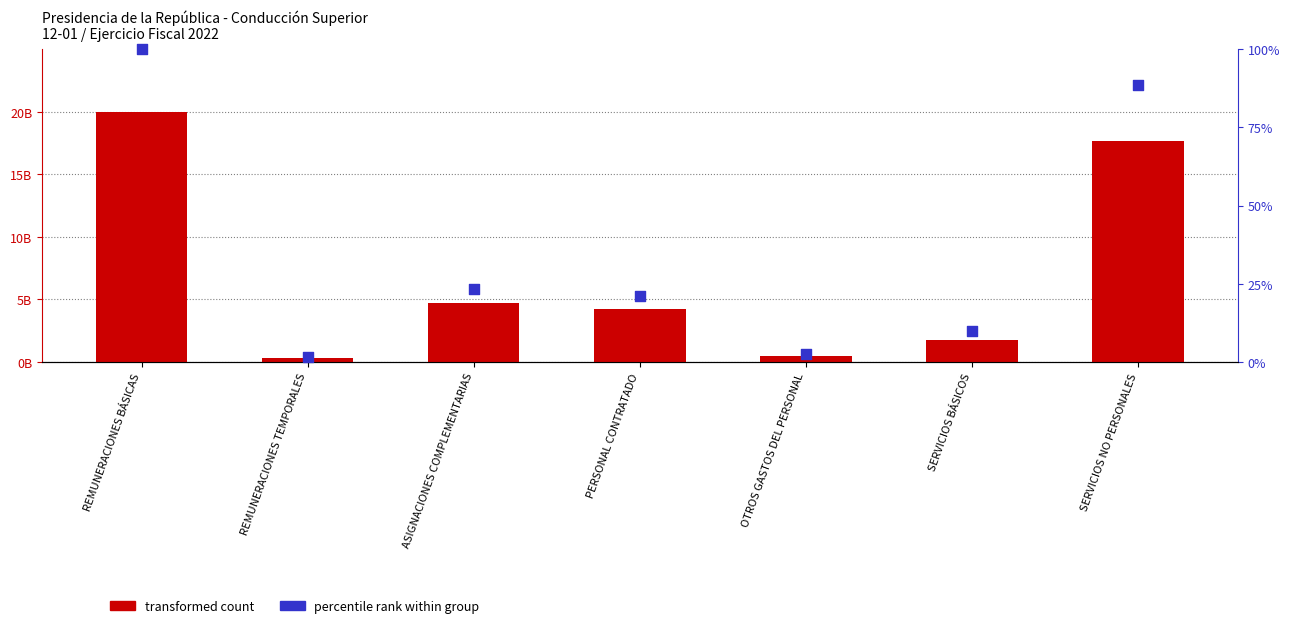

At which category is the sum across all series the highest?

REMUNERACIONES BÁSICAS